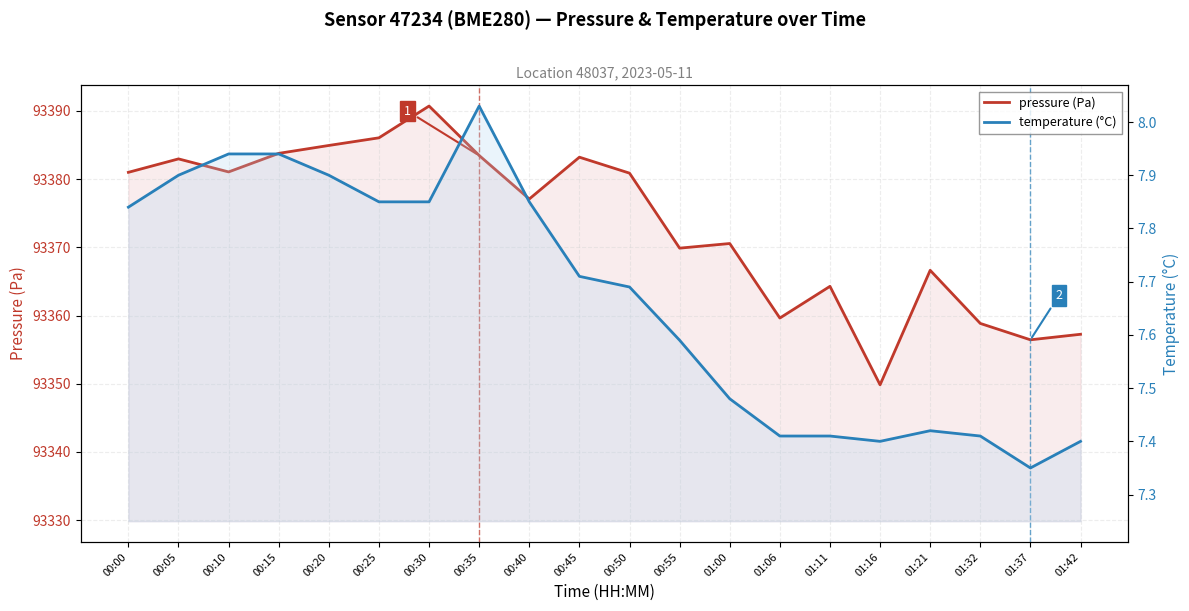

Is the value of temperature (°C) at 01:00 greater than the value of pressure (Pa) at 01:37?

No